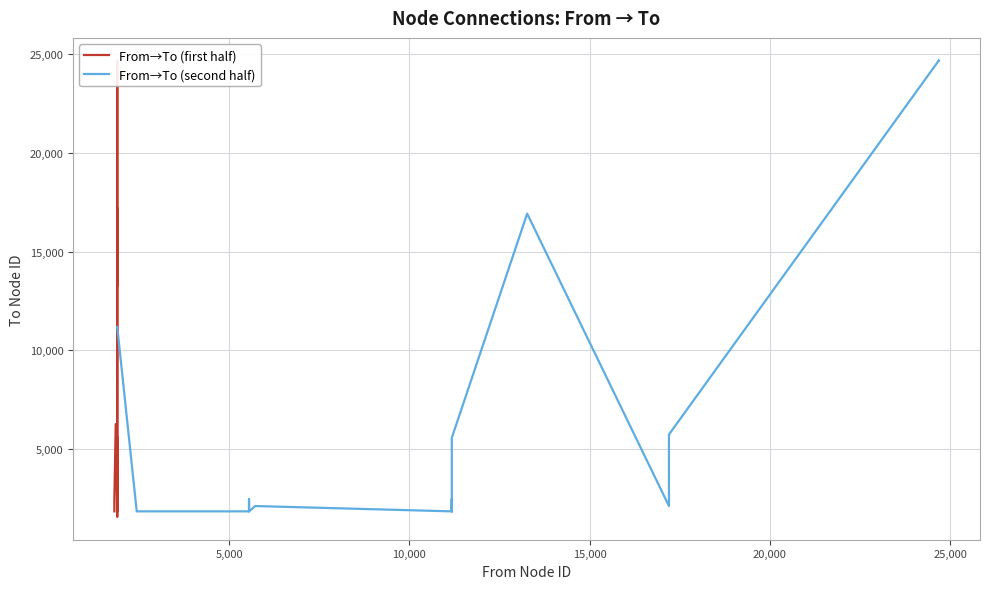

How many lines are shown in the chart?

2